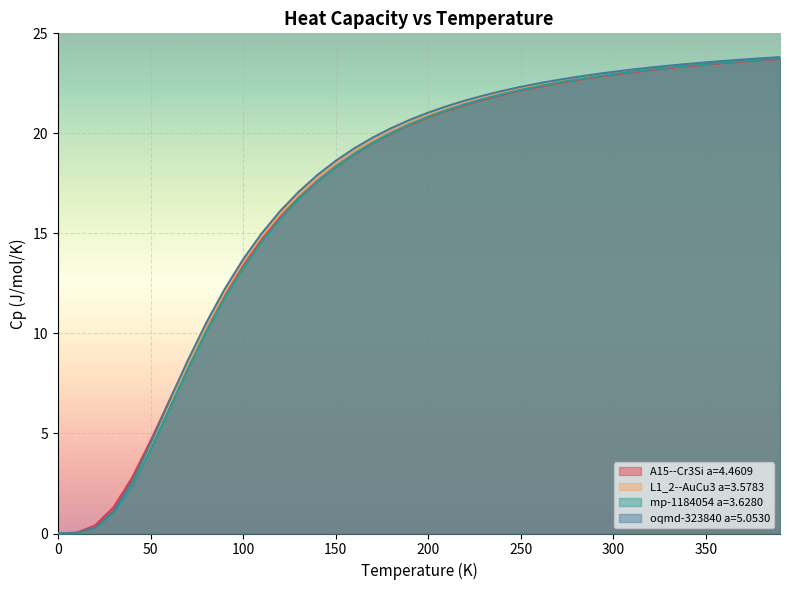

Rank the series at 80.0 from highest to lowest value.

oqmd-323840 a=5.0530, A15--Cr3Si a=4.4609, L1_2--AuCu3 a=3.5783, mp-1184054 a=3.6280